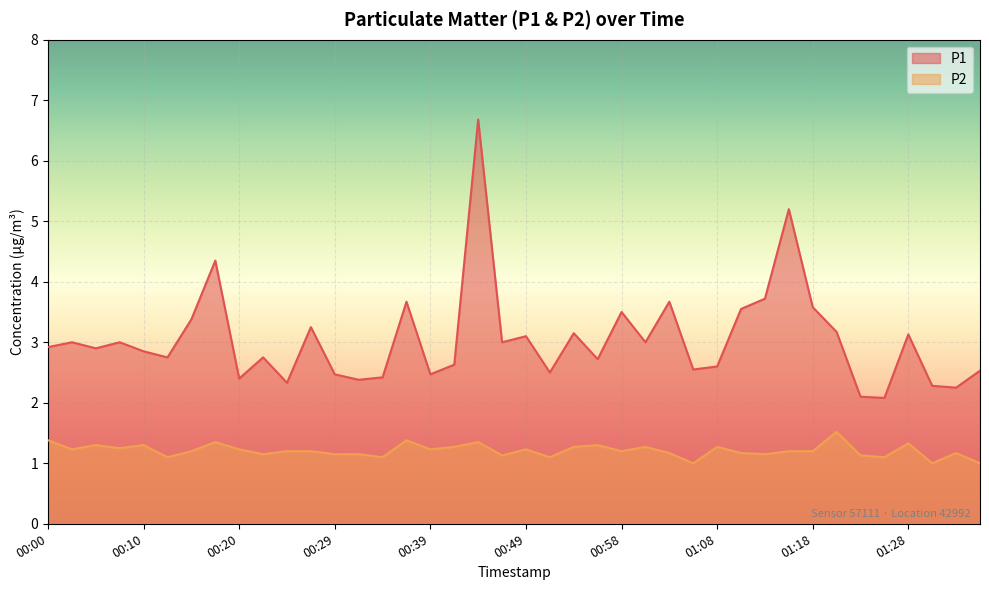

True or false: P2 and P1 cross at least once.

False